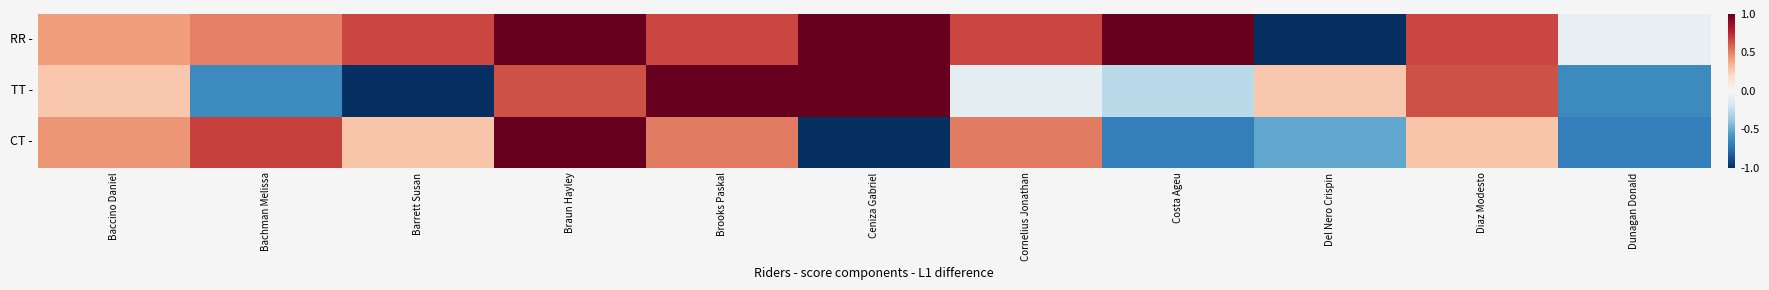

What is the total value across all series at Diaz Modesto?

1.6